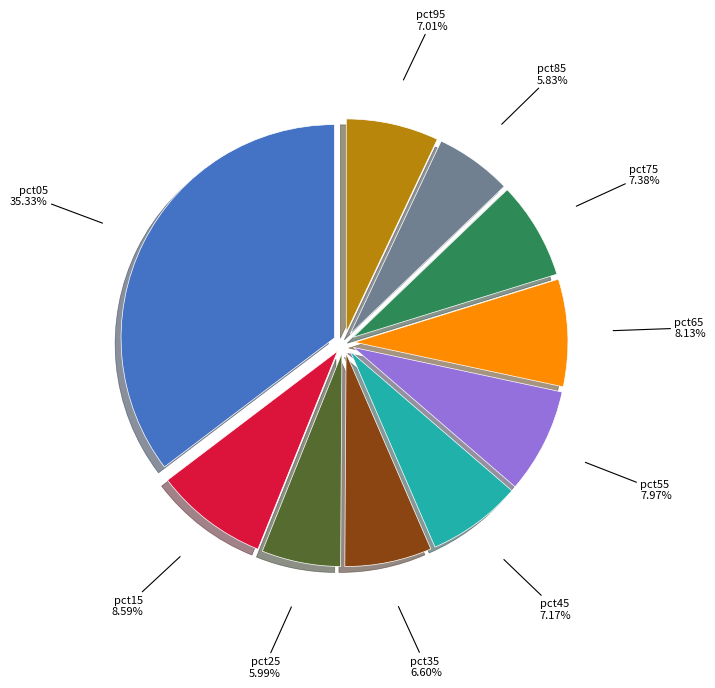

How many slices are in this pie chart?

10